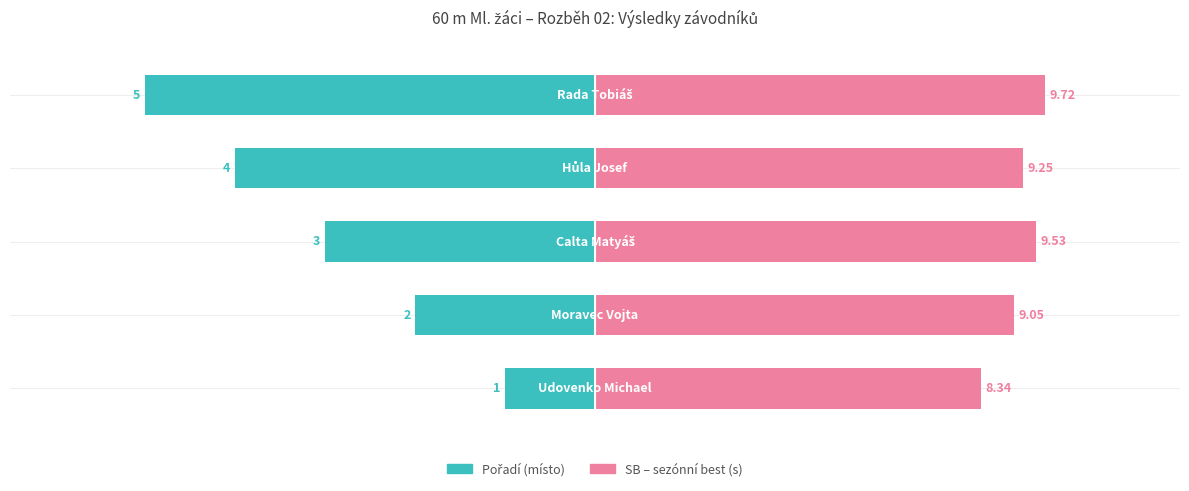

Count the Pořadí values in the range -4 to -2.

3